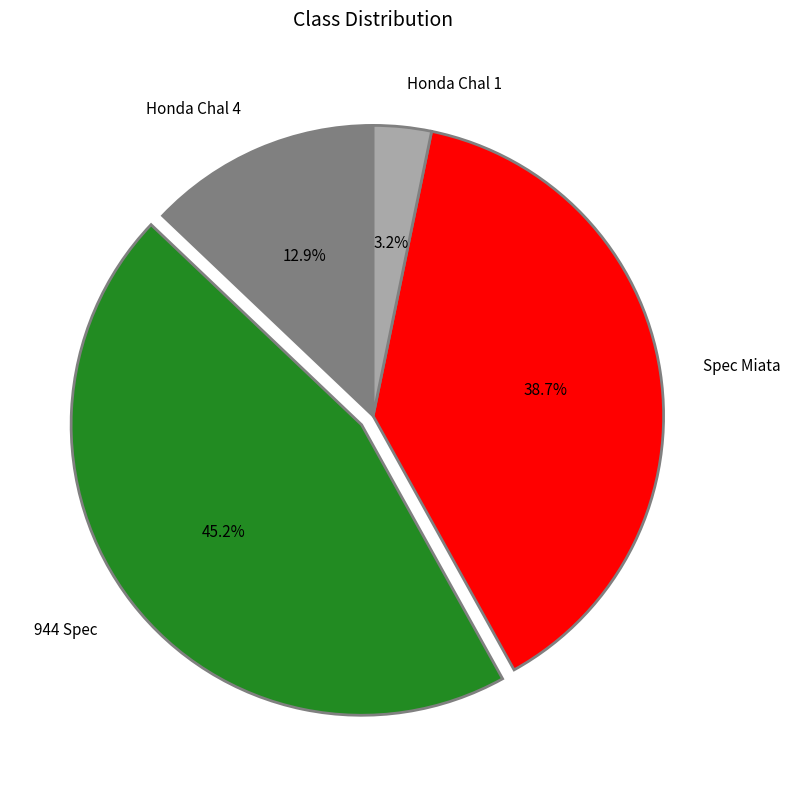

Is it true that Honda Chal 4 is 13% of the pie?

True